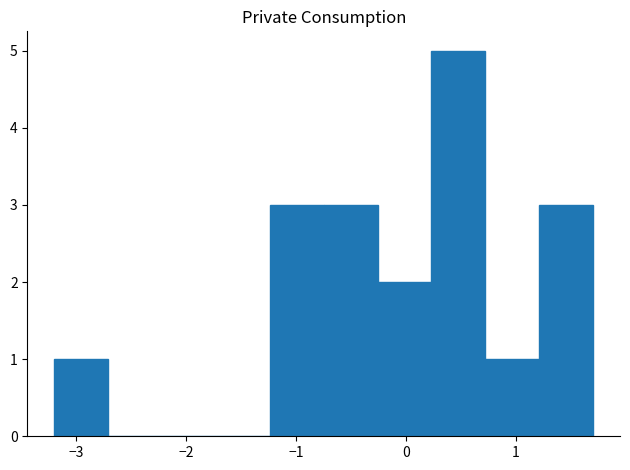

Reading left to right, list every bar in this chart as the range it spans on the x-axis followed by its height. Neither the bar edges nor the heights are printed on the chart, so give them approximately, as read against the axes.

-3.20 to -2.71: 1
-2.71 to -2.22: 0
-2.22 to -1.73: 0
-1.73 to -1.24: 0
-1.24 to -0.75: 3
-0.75 to -0.26: 3
-0.26 to 0.23: 2
0.23 to 0.72: 5
0.72 to 1.21: 1
1.21 to 1.70: 3